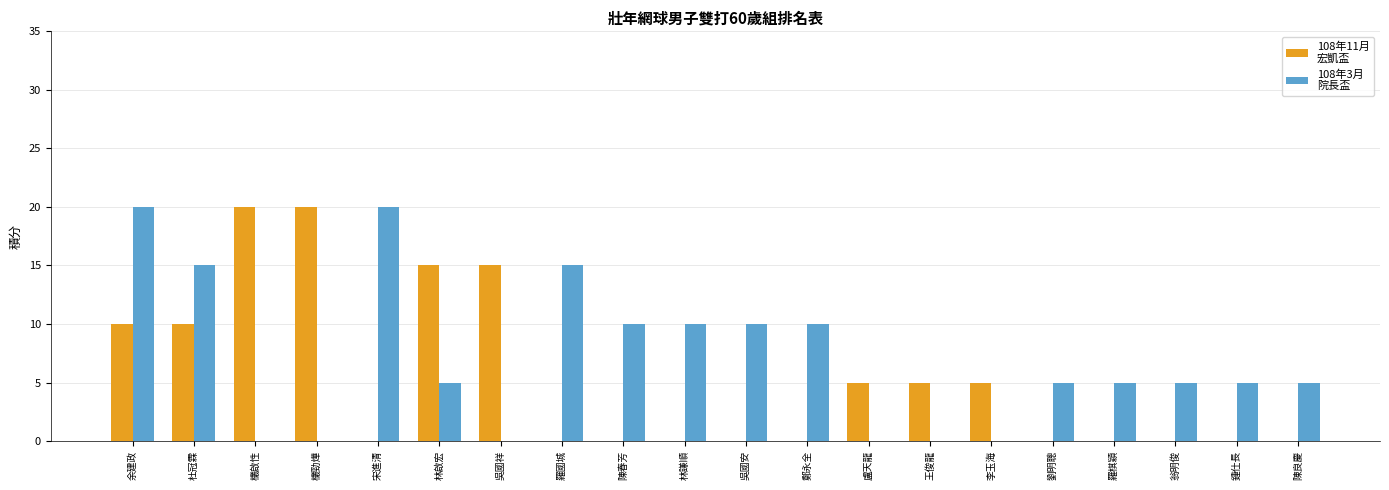

What is the total value across all series at 王俊龍?

5